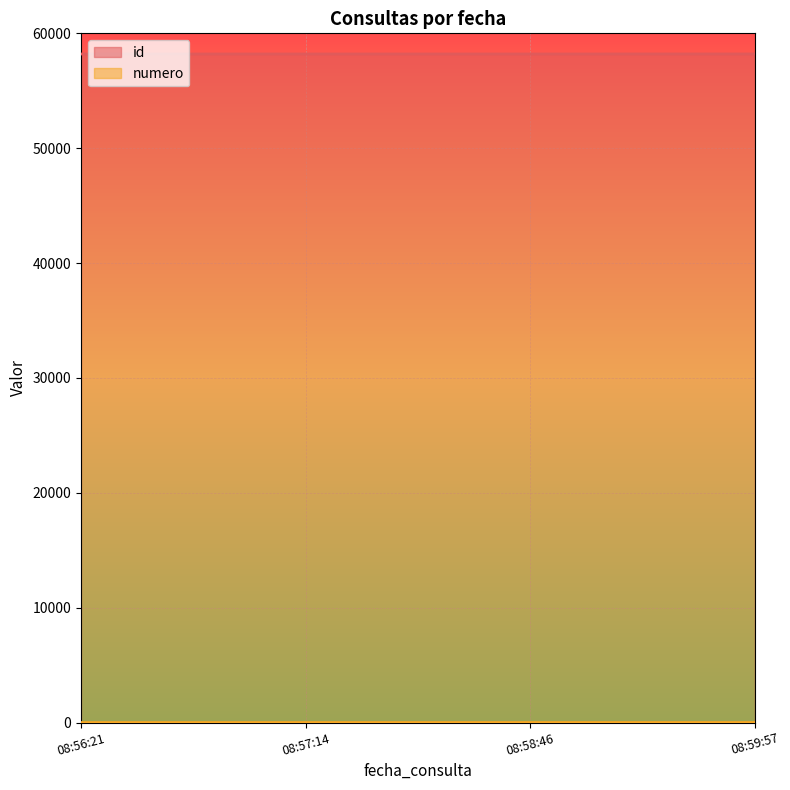

Where is numero nearest to the value 2?

08:57:14